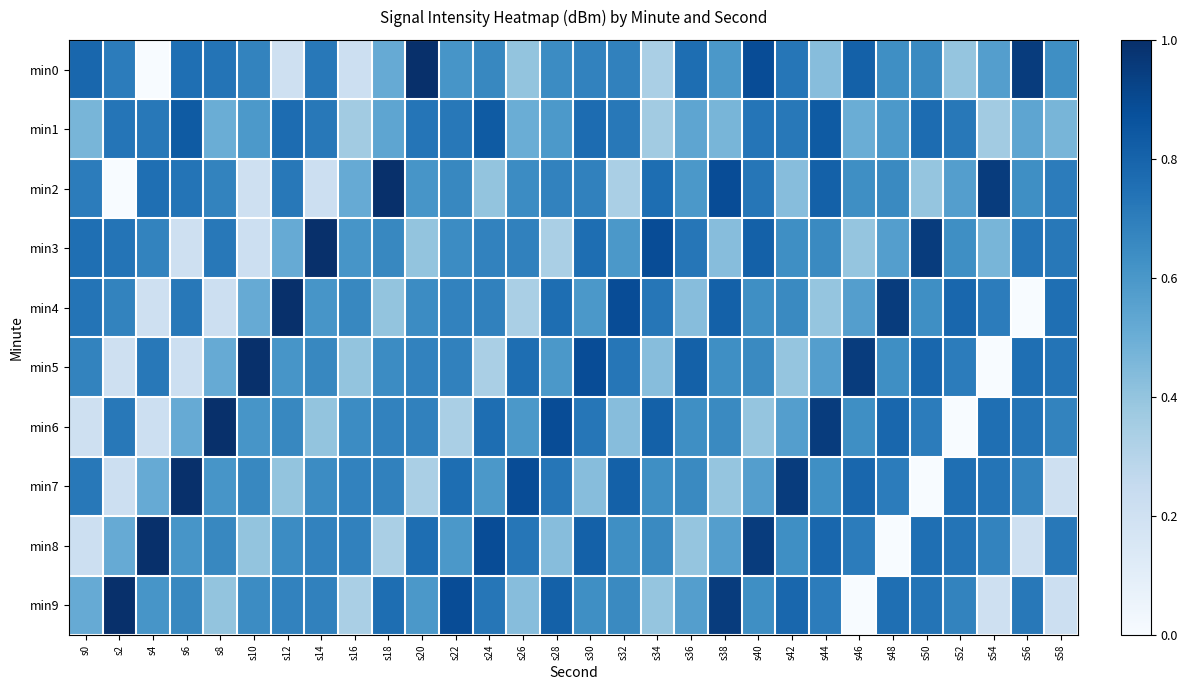

What is the spread (max minus min) of values at s54?

1.0